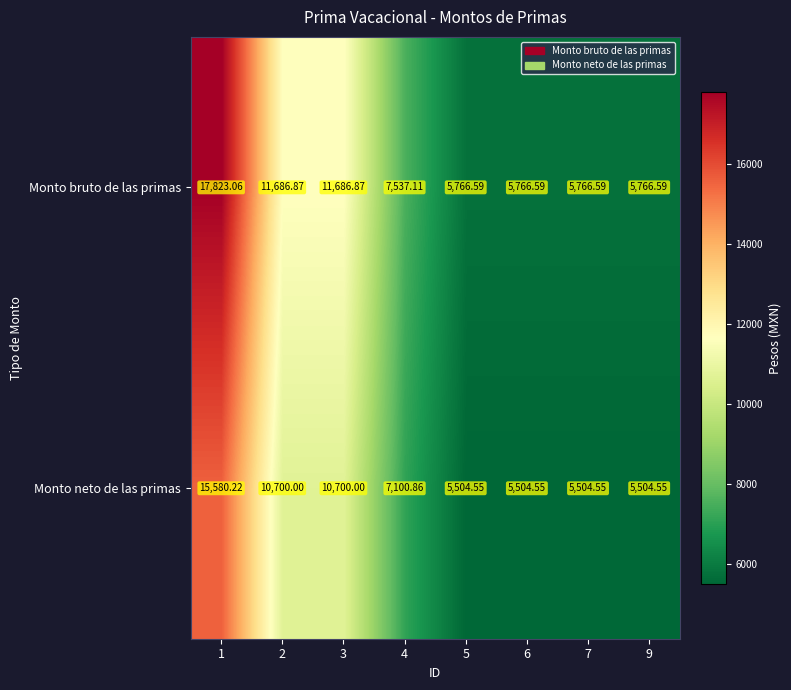

Rank the series at 6 from lowest to highest value.

Monto neto de las primas, Monto bruto de las primas